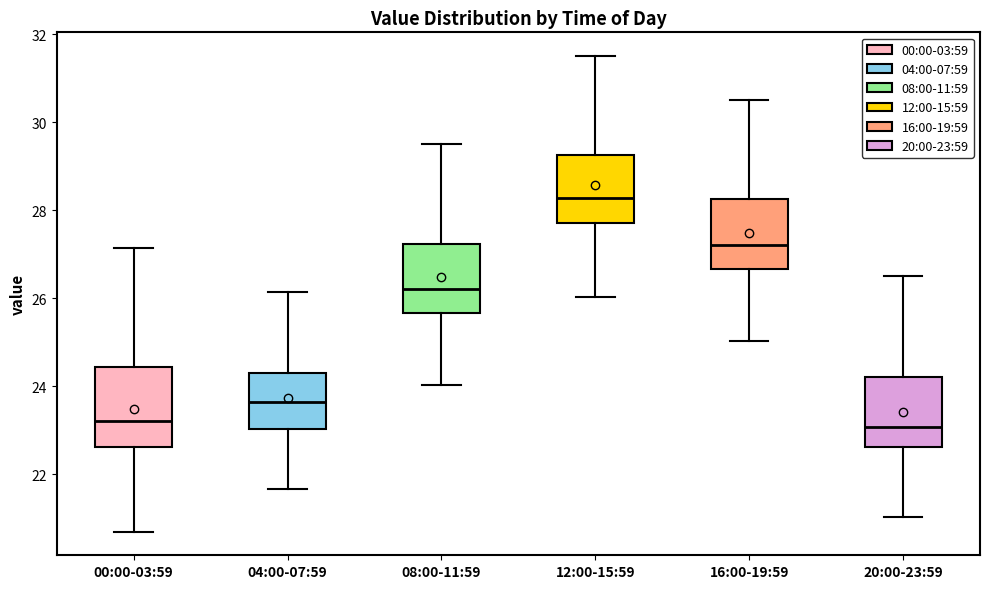

Where does the lower whisker of the box for 04:00-07:59 end on the y-axis? The values are not printed on the chart, so give them approximately, as read against the axis.

21.6